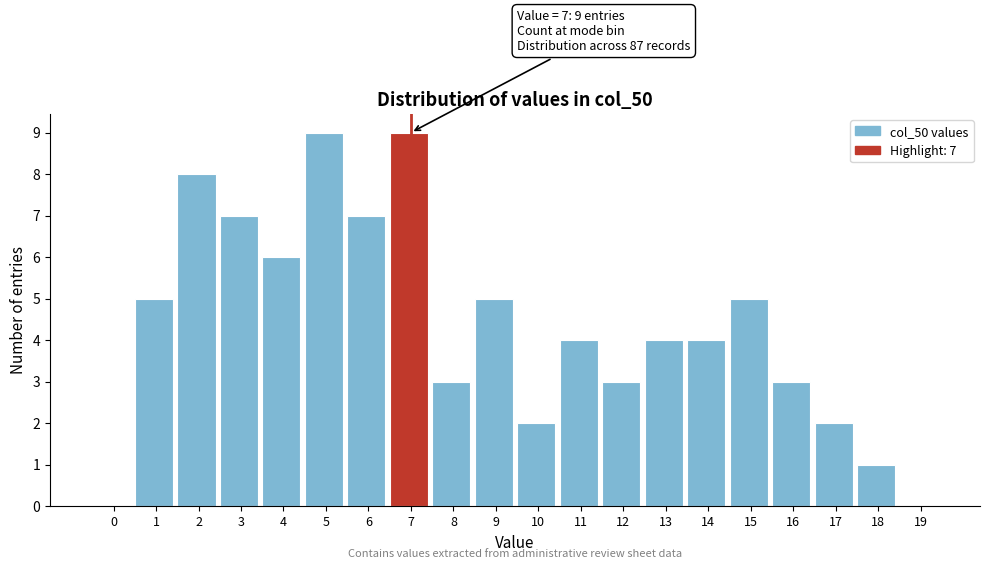

Reading left to right, transcribe all the data shown in this chart.

0=0	1=5	2=8	3=7	4=6	5=9	6=7	7=9	8=3	9=5	10=2	11=4	12=3	13=4	14=4	15=5	16=3	17=2	18=1	19=0